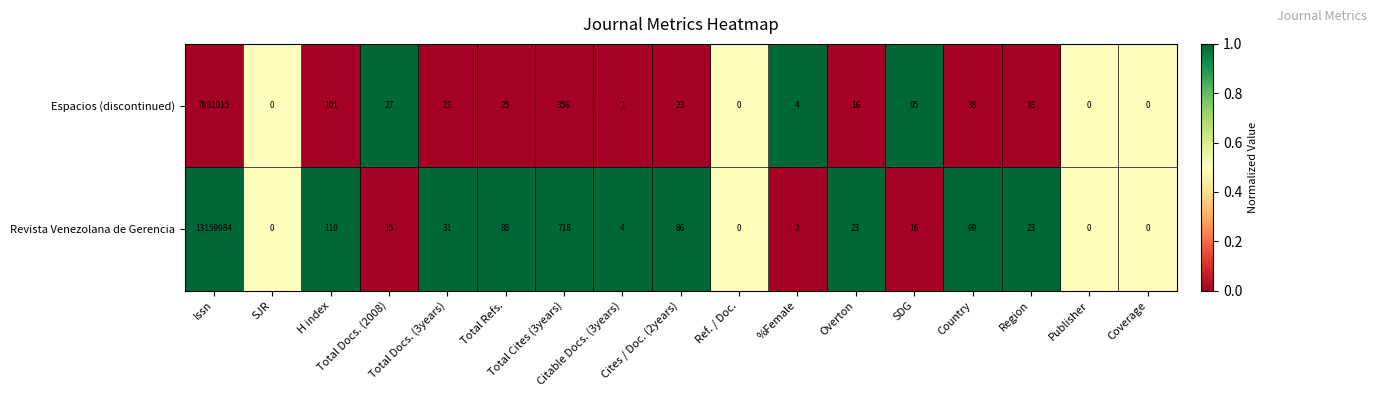

Which category has the highest value across all series?

Issn